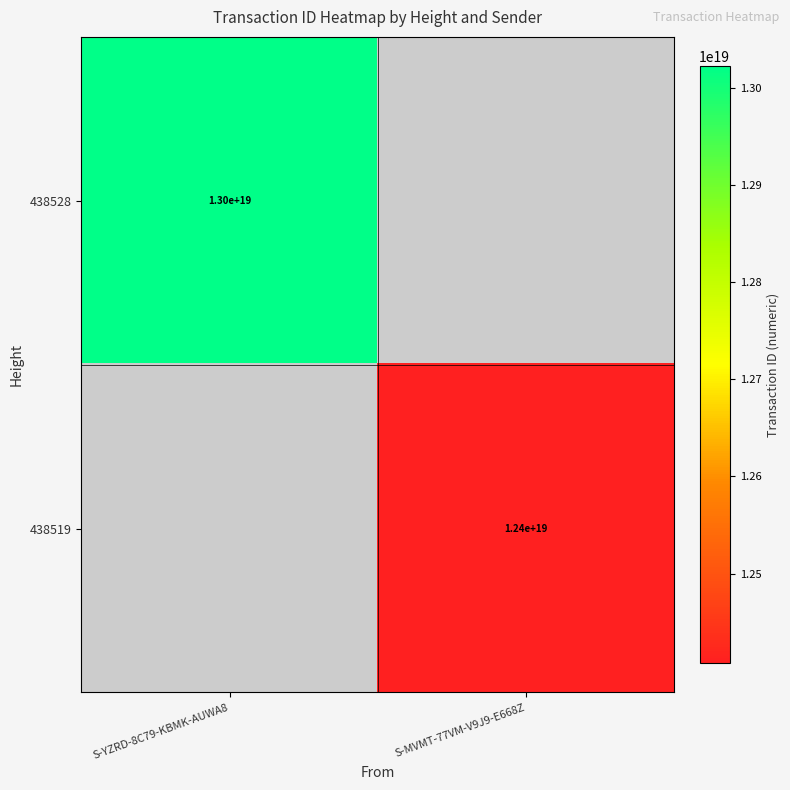

Which category has the lowest value across all series?

S-MVMT-77VM-V9J9-E668Z